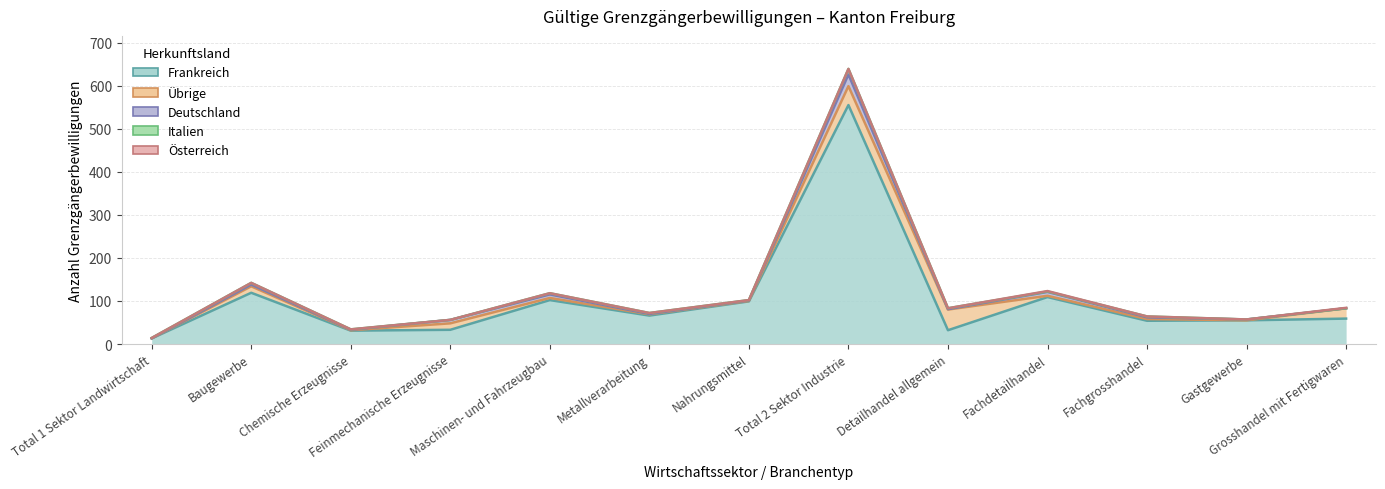

What is the difference between the maximum and second lowest values in the Frankreich series?

524